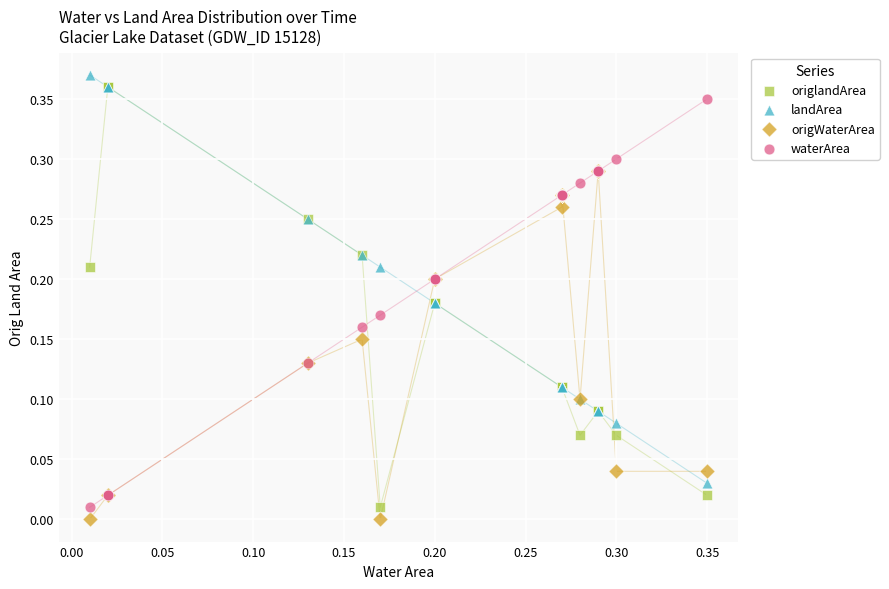

Which series contains the lowest Y value?

origWaterArea